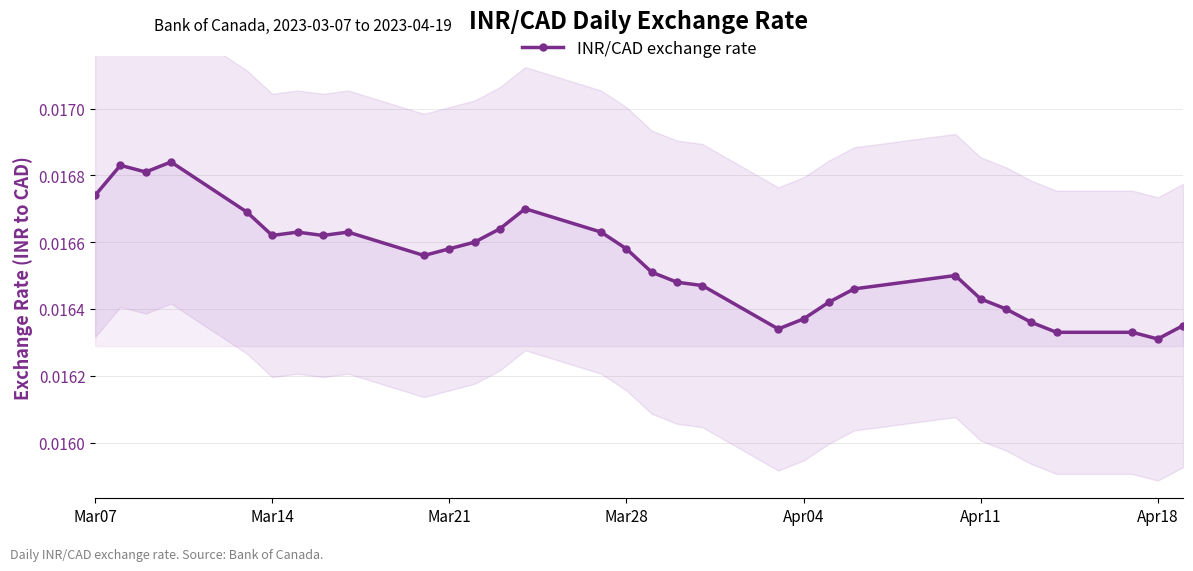

How many INR/CAD exchange rate values are between 0 and 1?

31